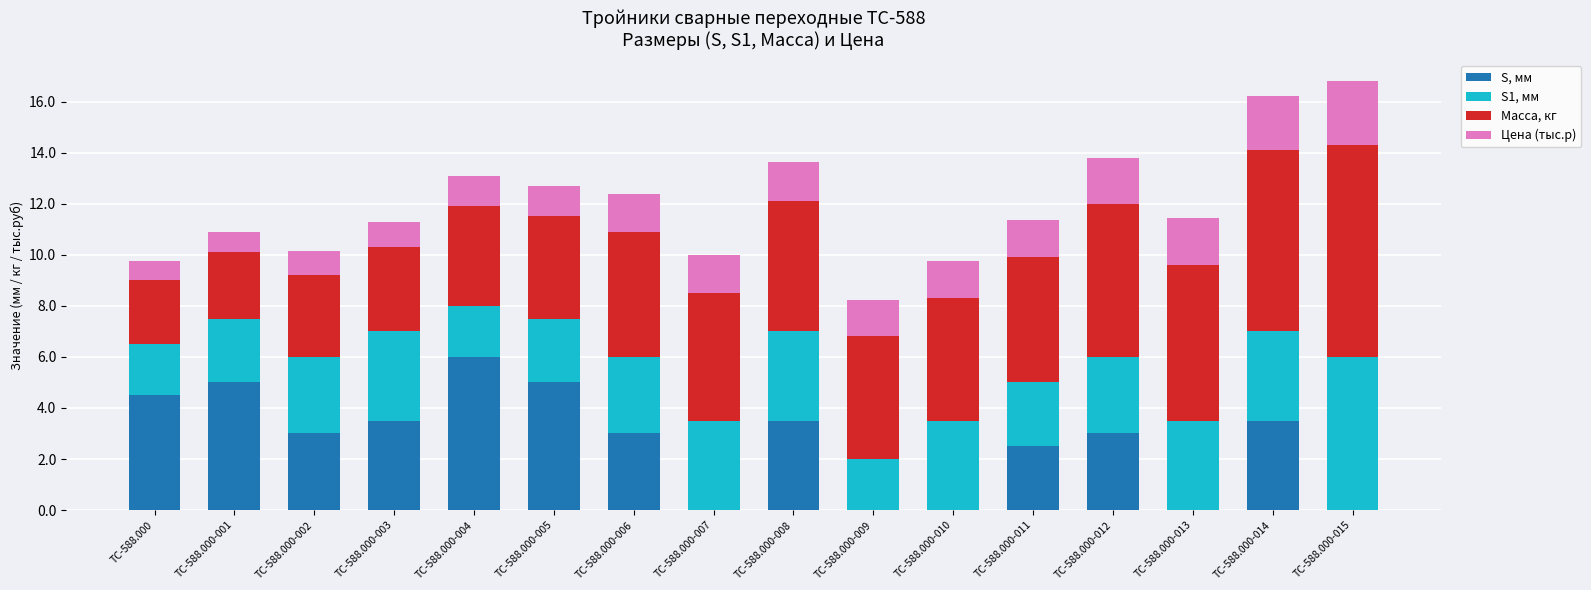

How many series are shown in this chart?

4